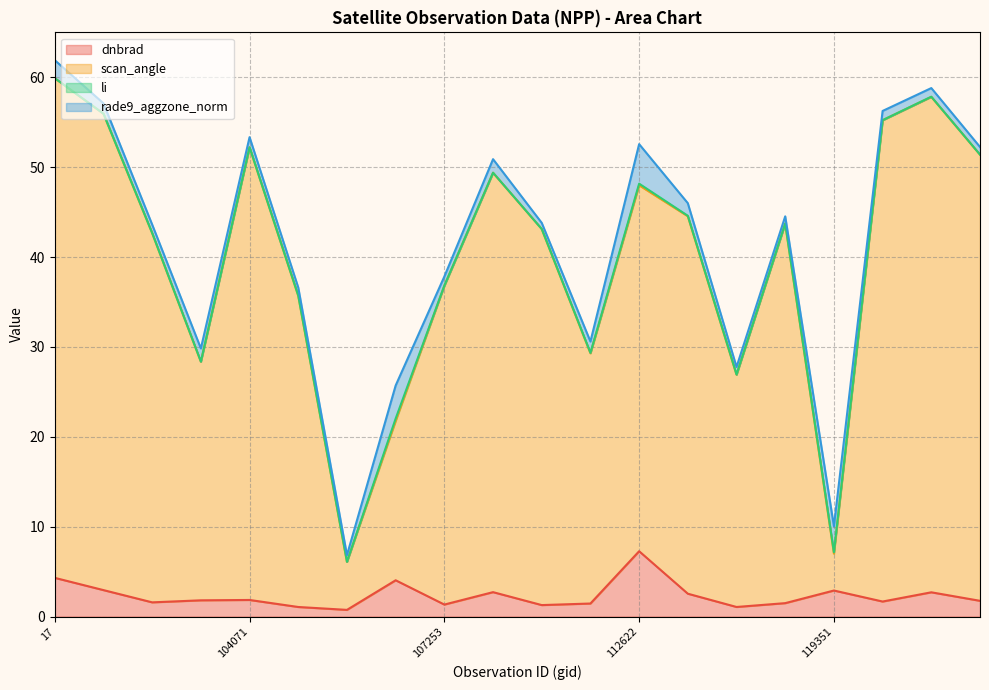

What is the difference between the maximum and minimum values in the dnbrad series?

6.5